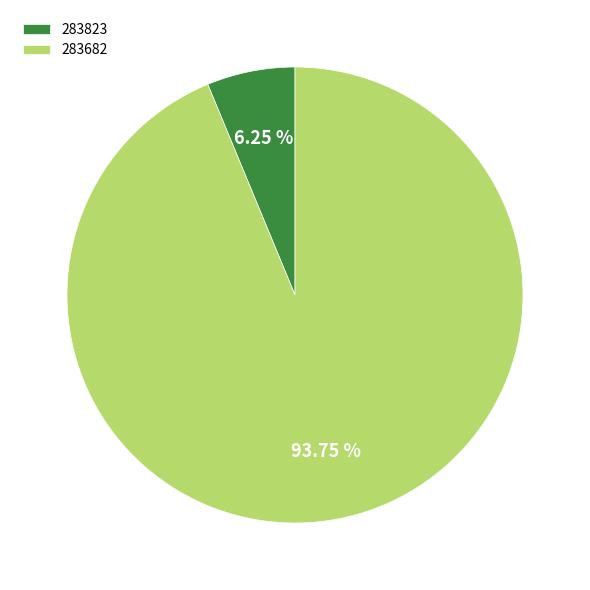

Which category has the smallest portion of the pie?

283823